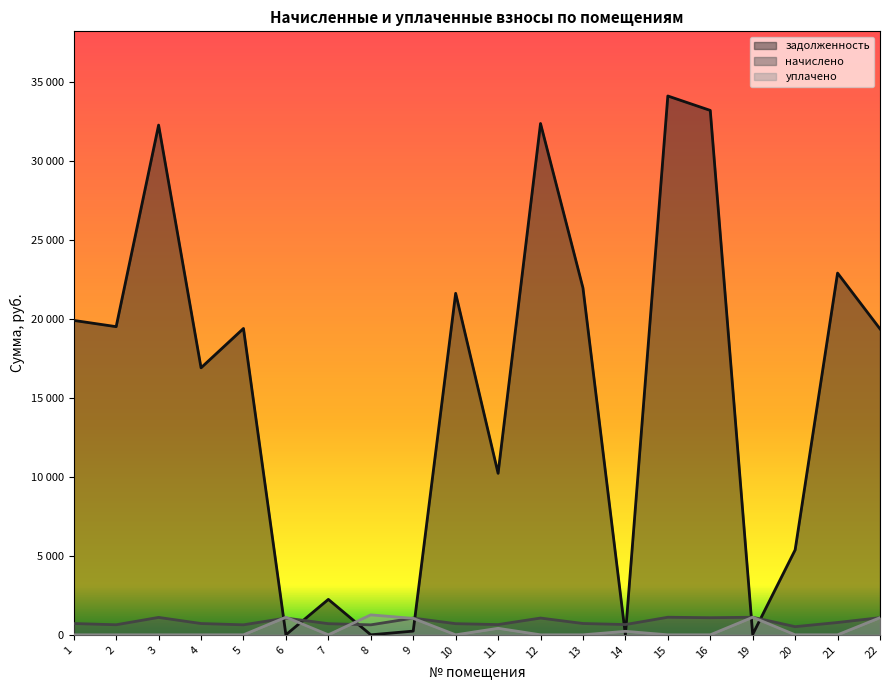

At which category does начислено reach its first local valley?

2